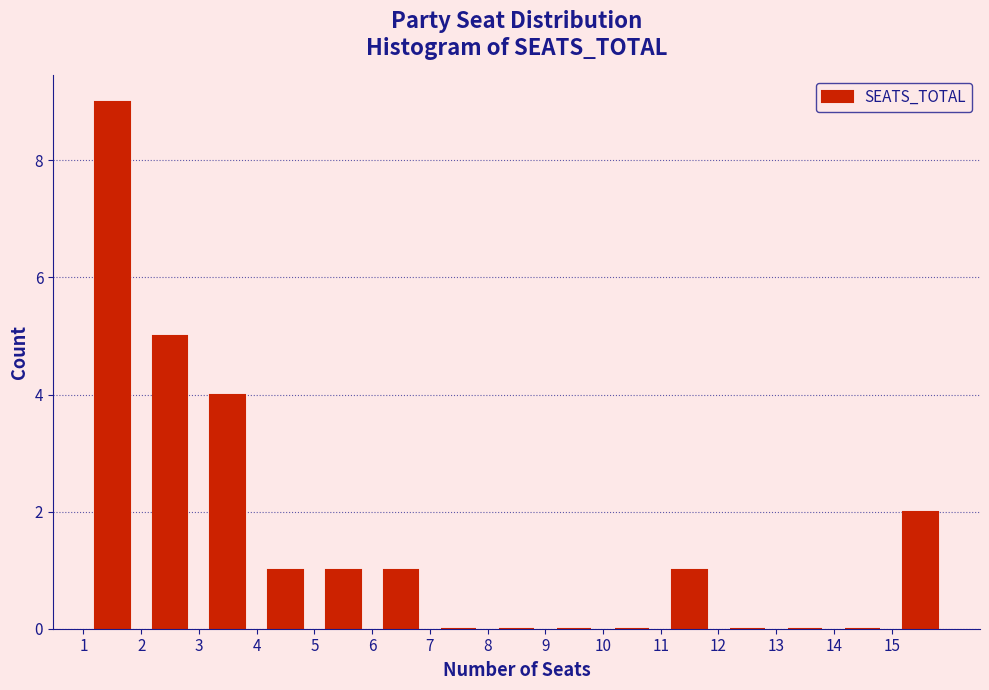

Reading left to right, transcribe this chart: for each bar, give the range it covers on the x-axis and its height. The values are not printed on the chart, so give them approximately, as read against the axis.

1 to 2: 9
2 to 3: 5
3 to 4: 4
4 to 5: 1
5 to 6: 1
6 to 7: 1
7 to 8: 0
8 to 9: 0
9 to 10: 0
10 to 11: 0
11 to 12: 1
12 to 13: 0
13 to 14: 0
14 to 15: 0
15 to 16: 2